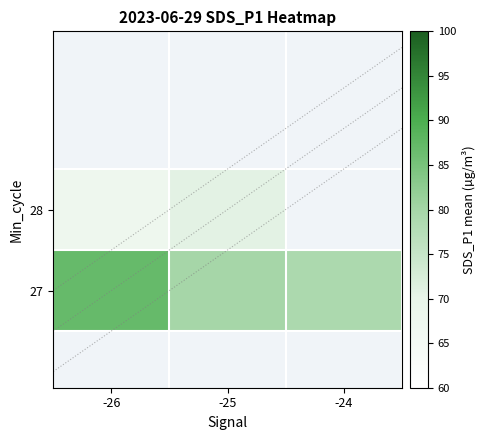

The value of 27 at -25 is 128.1. True or false?

False